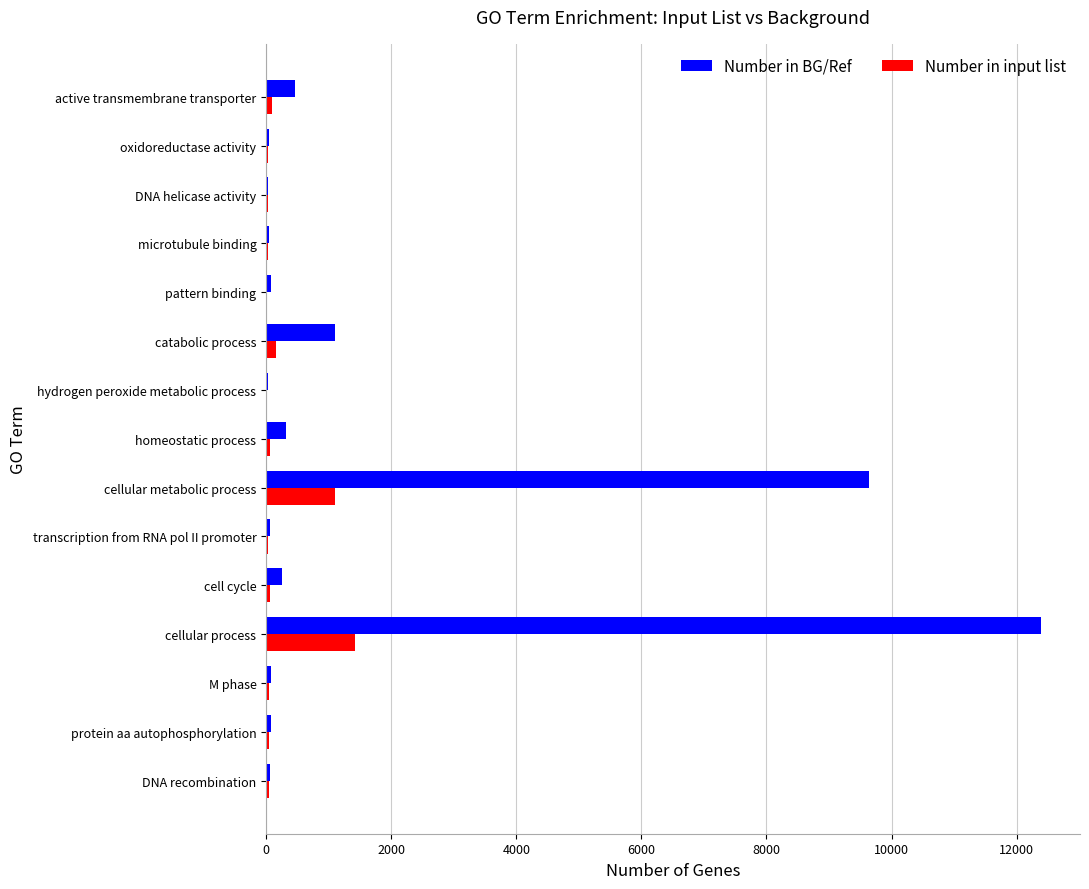

What is the sum of all Number in input list values?

3187